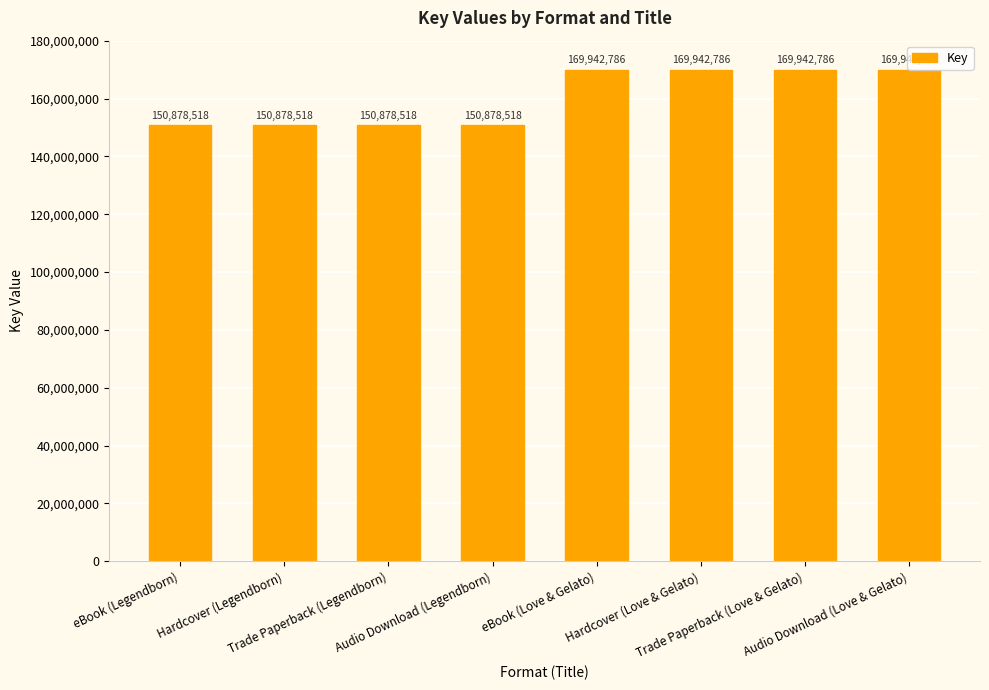

Reading left to right, list all the values displayed in this chart.

eBook (Legendborn)=150878518	Hardcover (Legendborn)=150878518	Trade Paperback (Legendborn)=150878518	Audio Download (Legendborn)=150878518	eBook (Love & Gelato)=169942786	Hardcover (Love & Gelato)=169942786	Trade Paperback (Love & Gelato)=169942786	Audio Download (Love & Gelato)=169942786